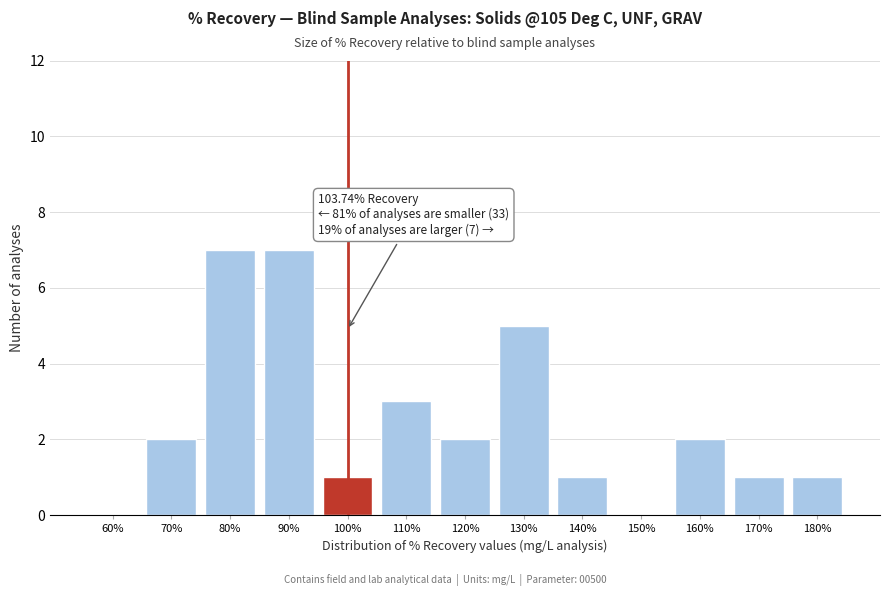

Reading left to right, list all the values displayed in this chart.

60%=0	70%=2	80%=7	90%=7	100%=1	110%=3	120%=2	130%=5	140%=1	150%=0	160%=2	170%=1	180%=1